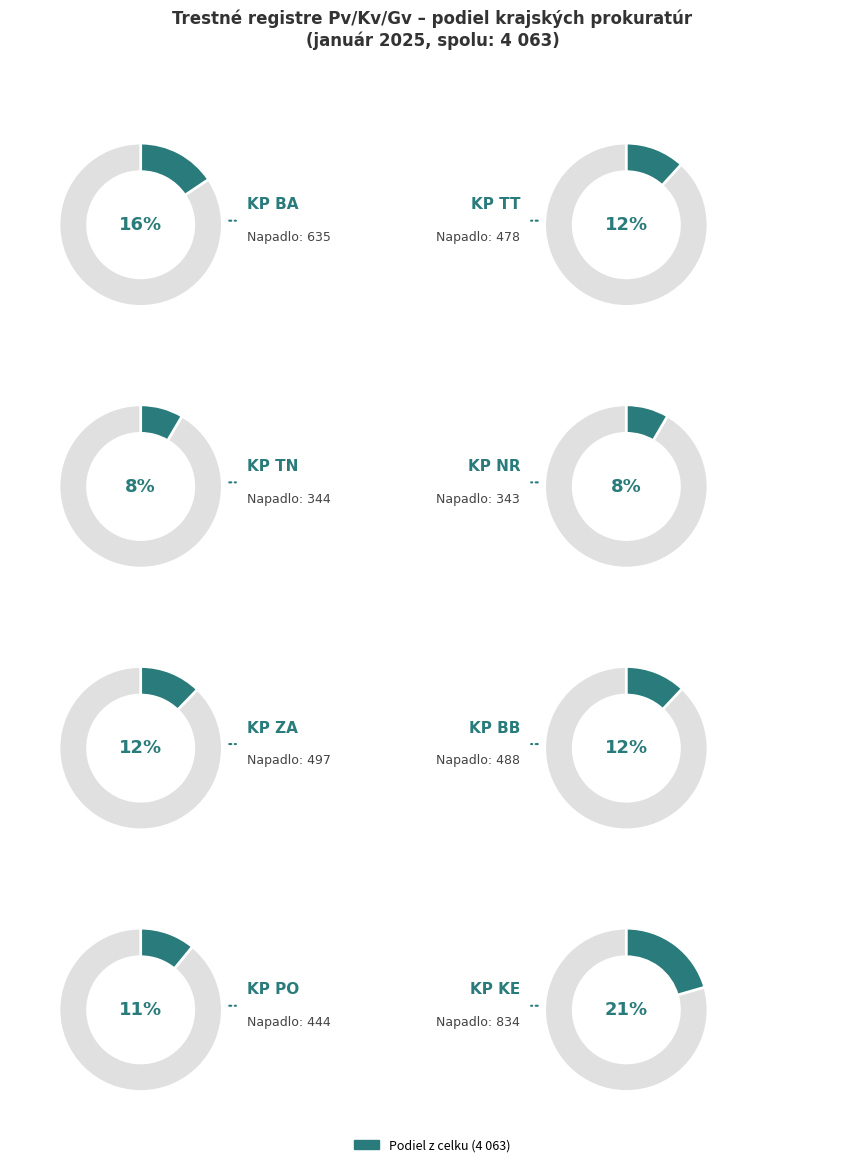

Which has a higher value, KP TT or KP TN?

KP TT